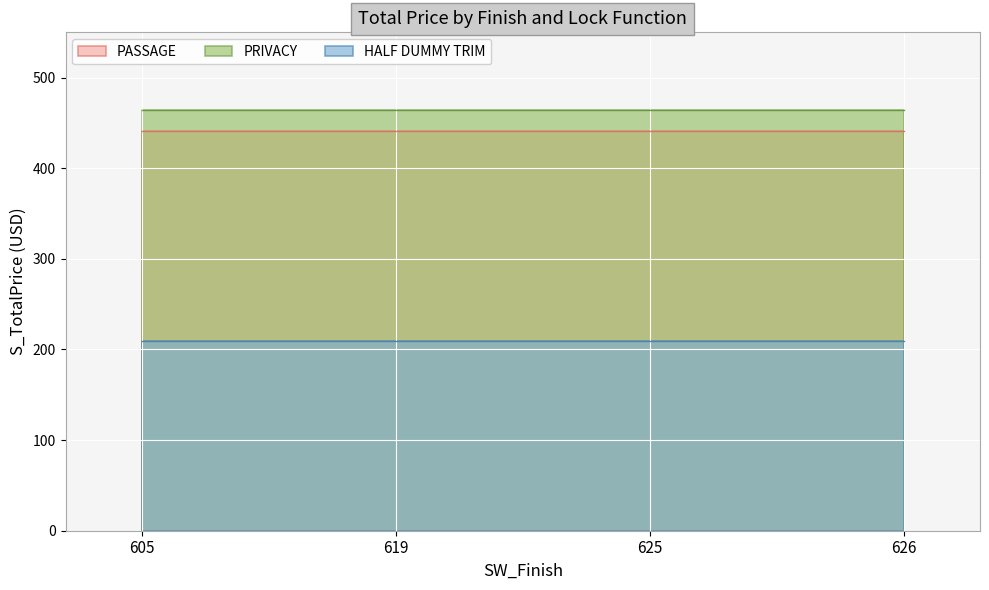

What is the spread (max minus min) of values at 605?

255